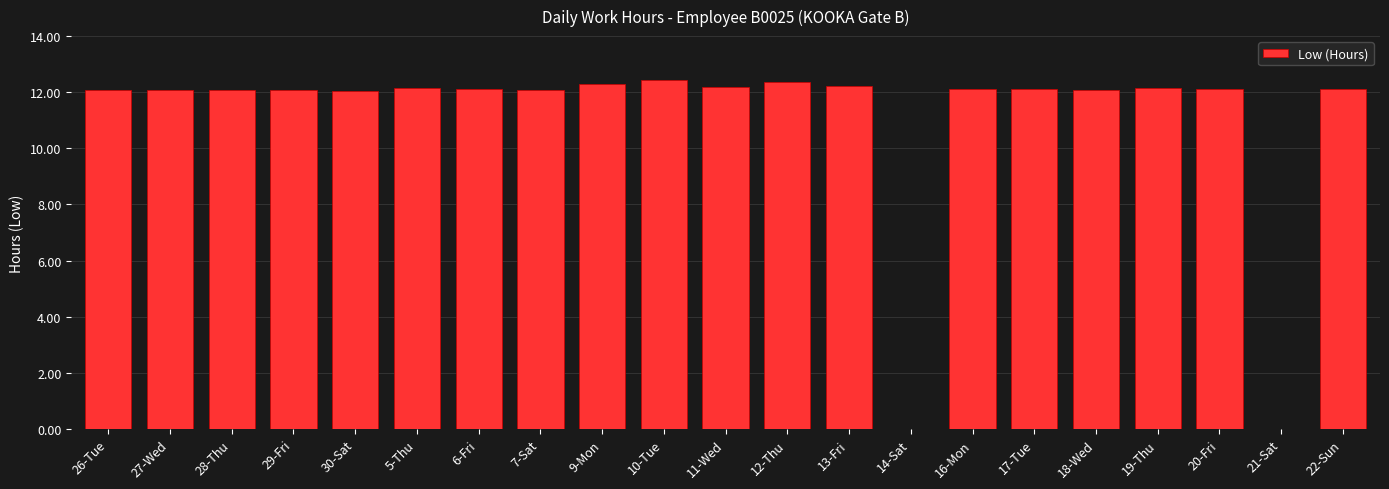

What is the sum of all values?

230.9